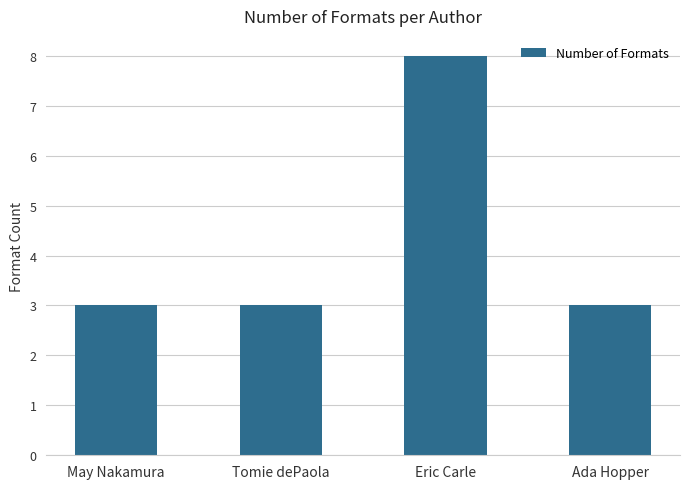

What is the sum of all values?

17